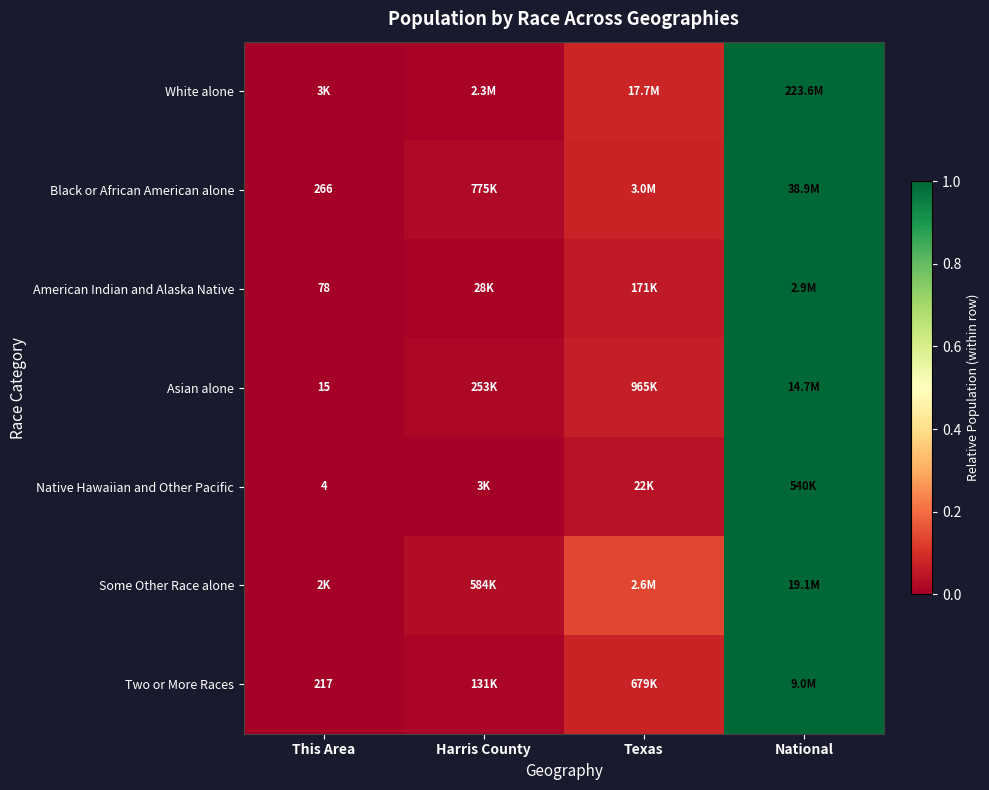

What is the total value across all series at National?

7.0